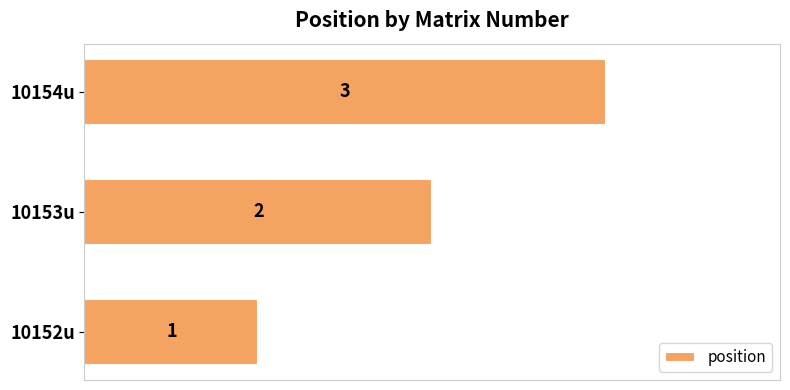

Which has a higher value, 10152u or 10153u?

10153u